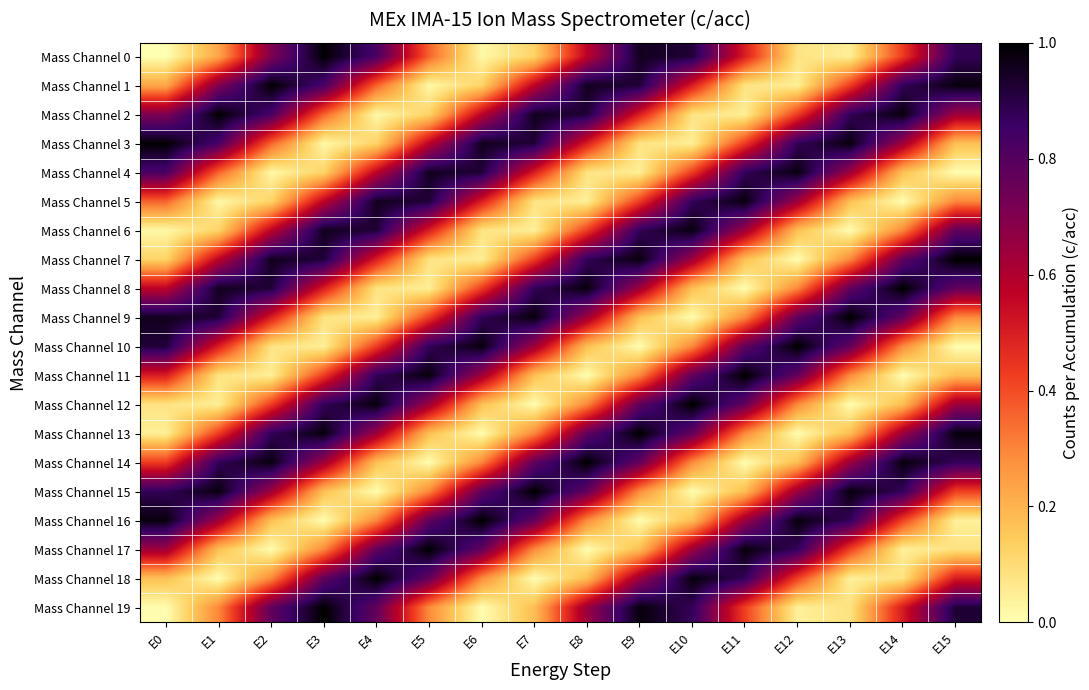

What is the difference between the highest and lowest values at E4?

1.0